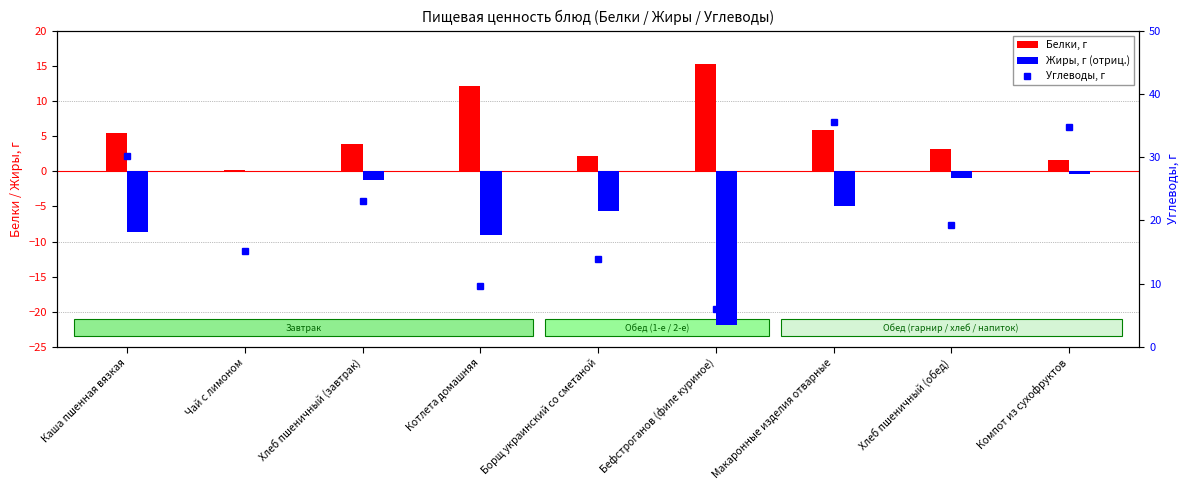

Which series changed the most between Котлета домашняя and Борщ украинский со сметаной?

Белки